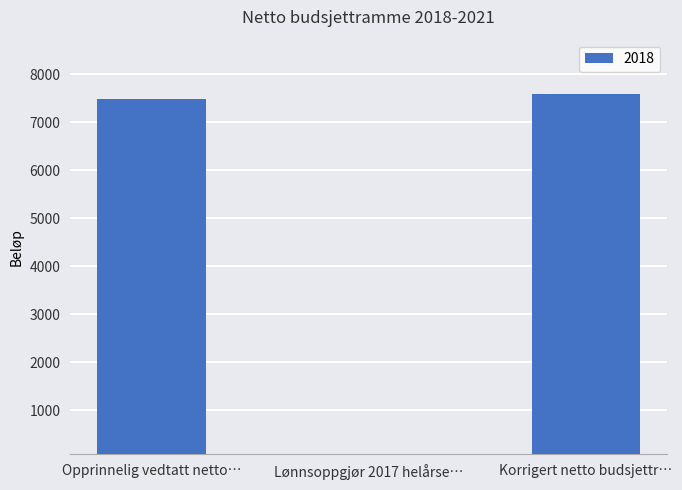

Does the chart contain any negative values?

No